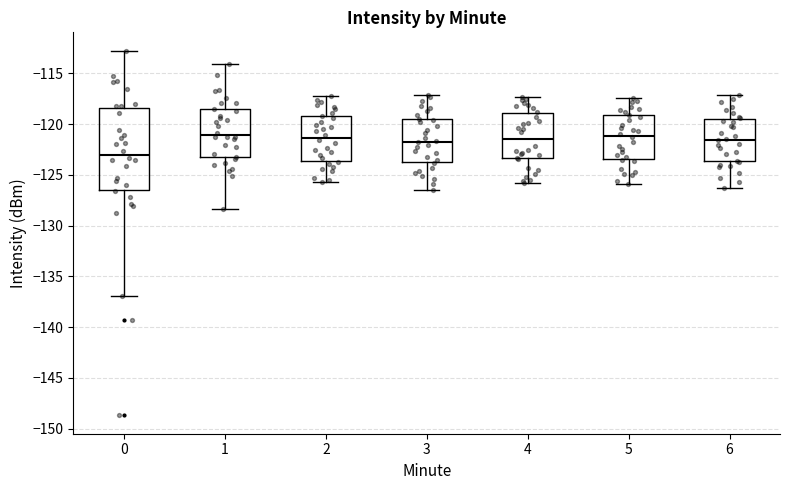

Where does the upper whisker of the box at x = 5 end on the y-axis? The values are not printed on the chart, so give them approximately, as read against the axis.

-117.5